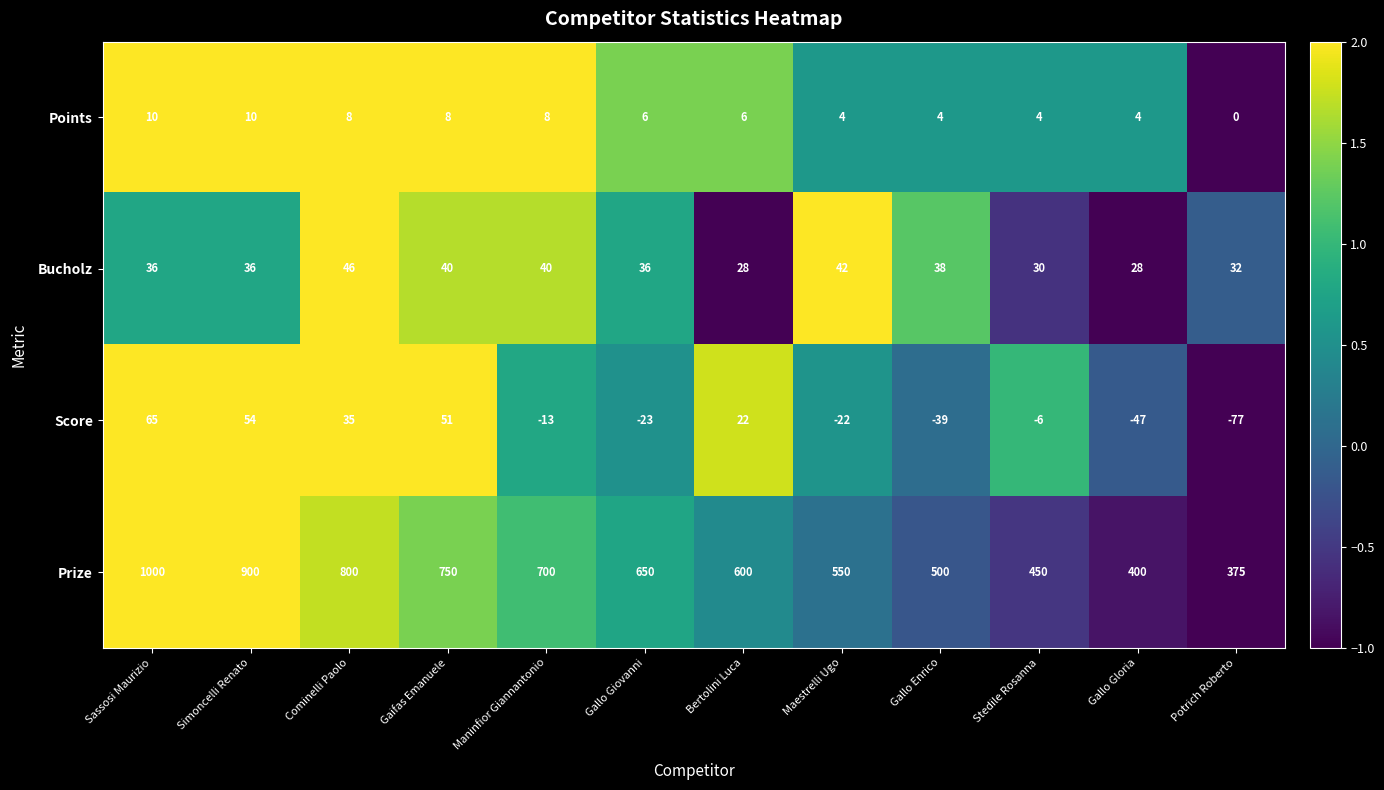

Which series changed the most between Gaifas Emanuele and Gallo Gloria?

Prize